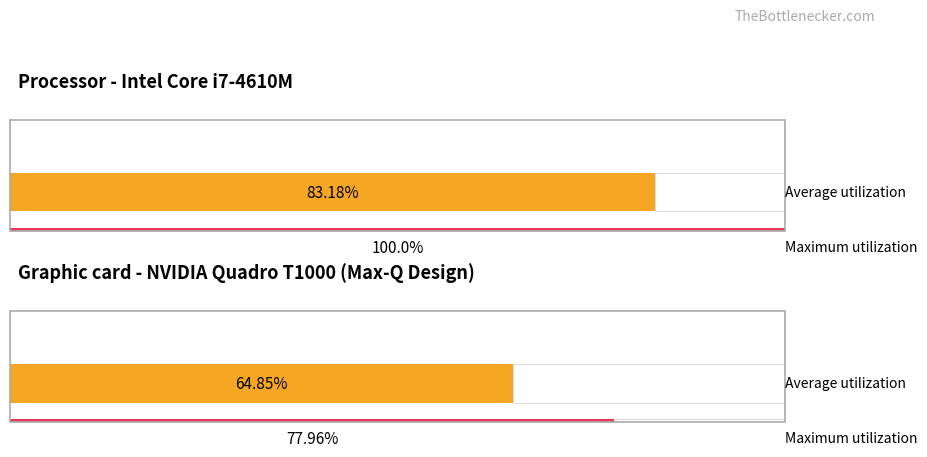

How many series are shown in this chart?

2